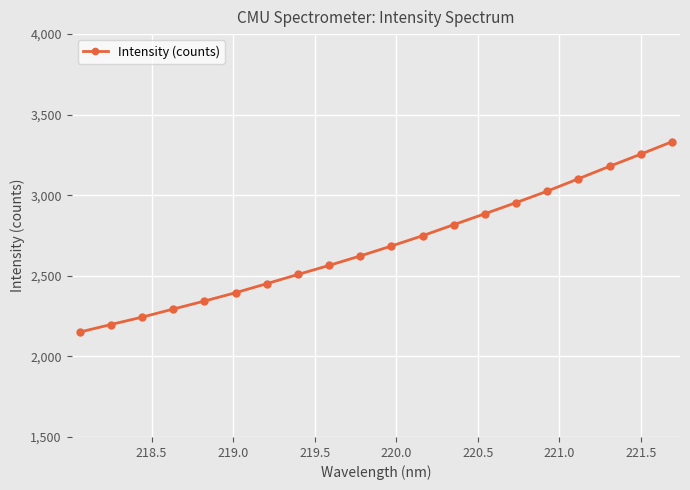

Does the chart display data point markers on the line(s)?

Yes